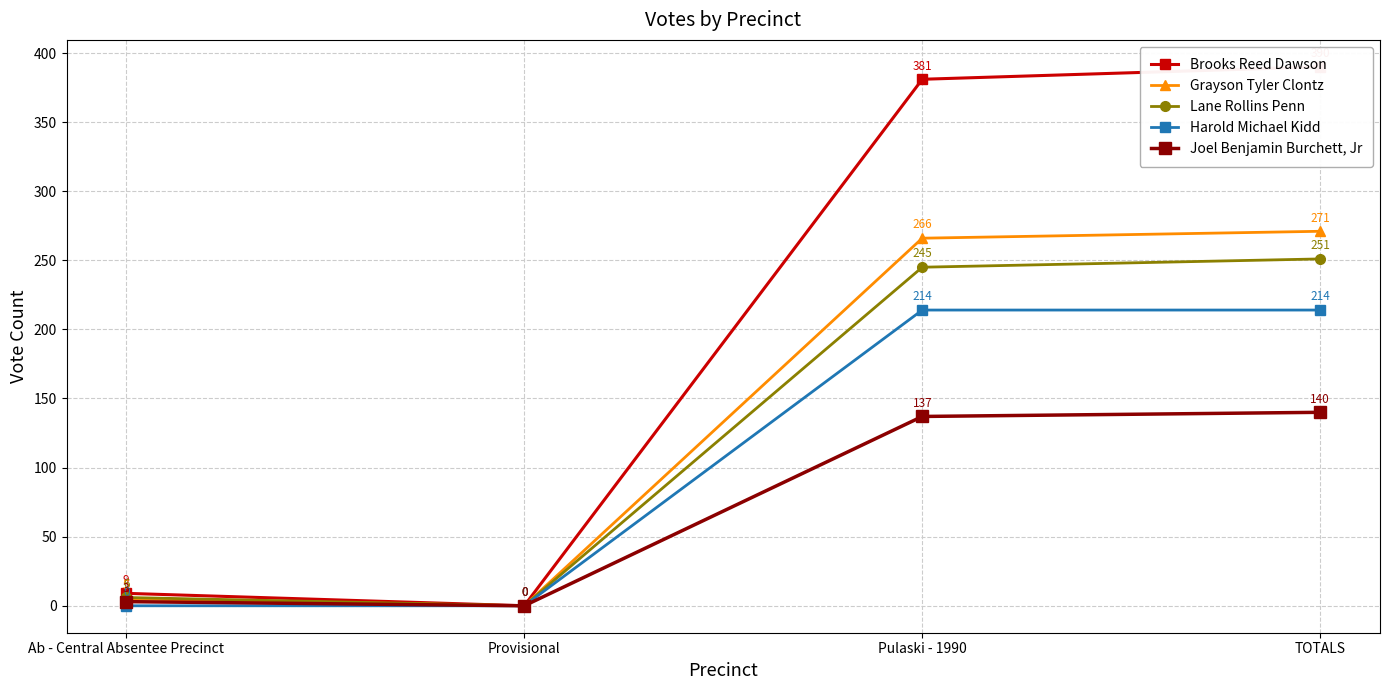

At how many categories does at least one series exceed 34?

2